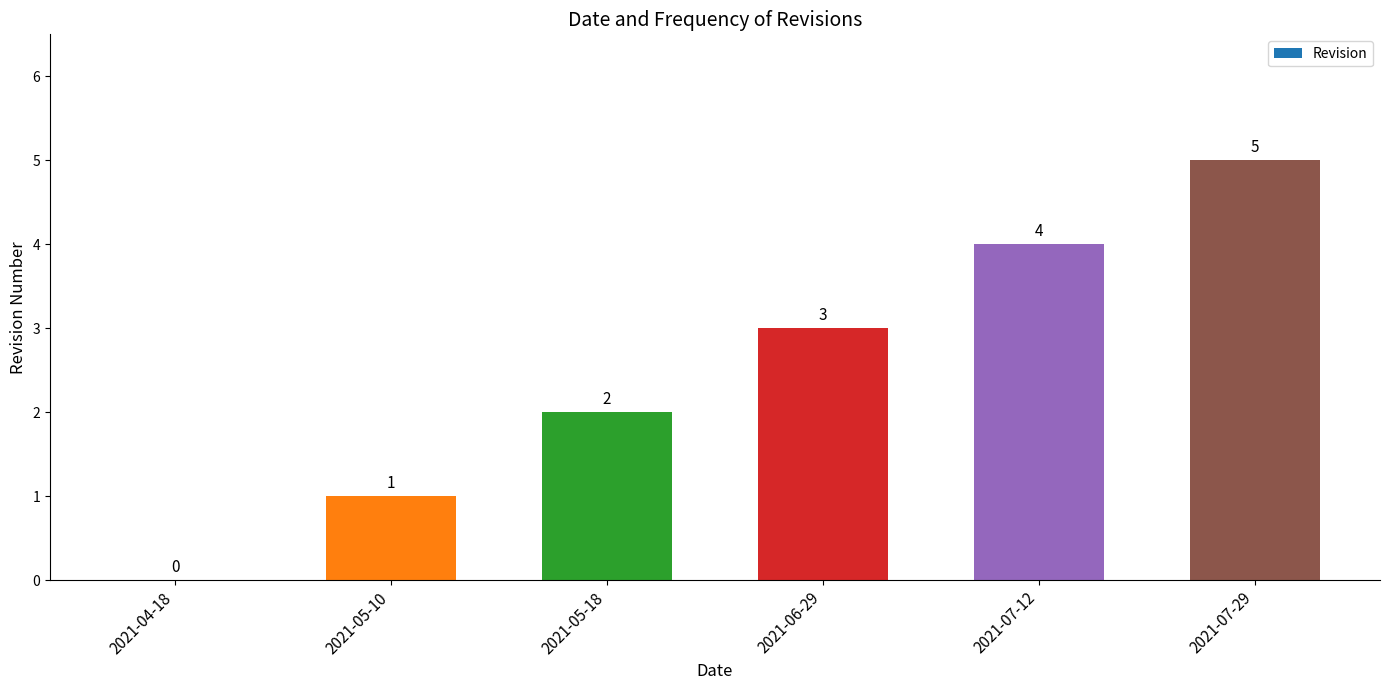

Between 2021-05-18 and 2021-06-29, which is larger?

2021-06-29